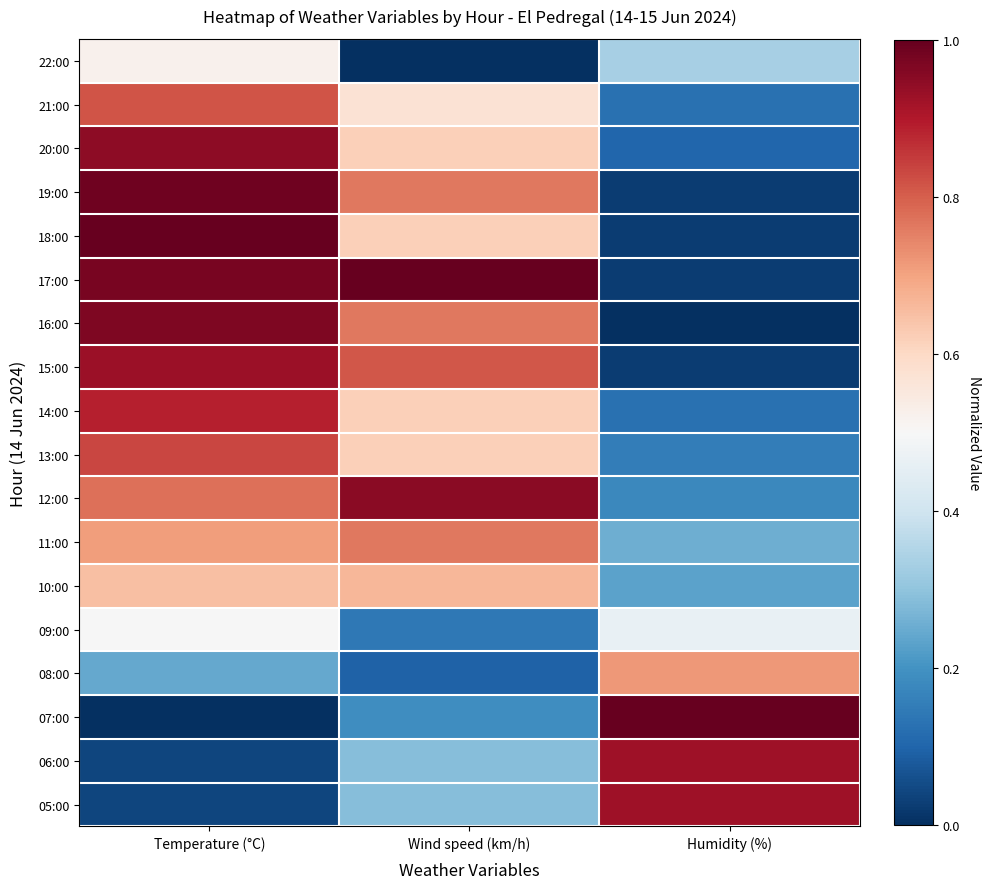

What is the maximum value shown in the chart?

1.0